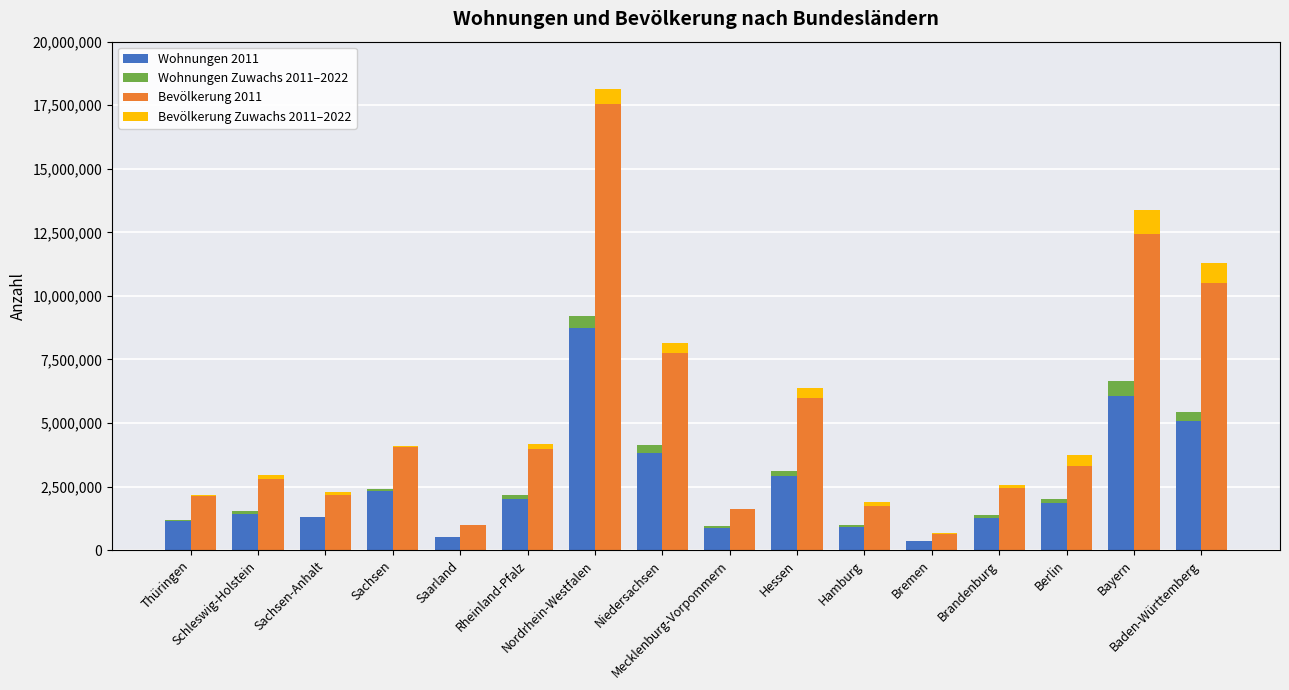

What is the minimum value for Wohnungen Zuwachs 2011–2022?

14178